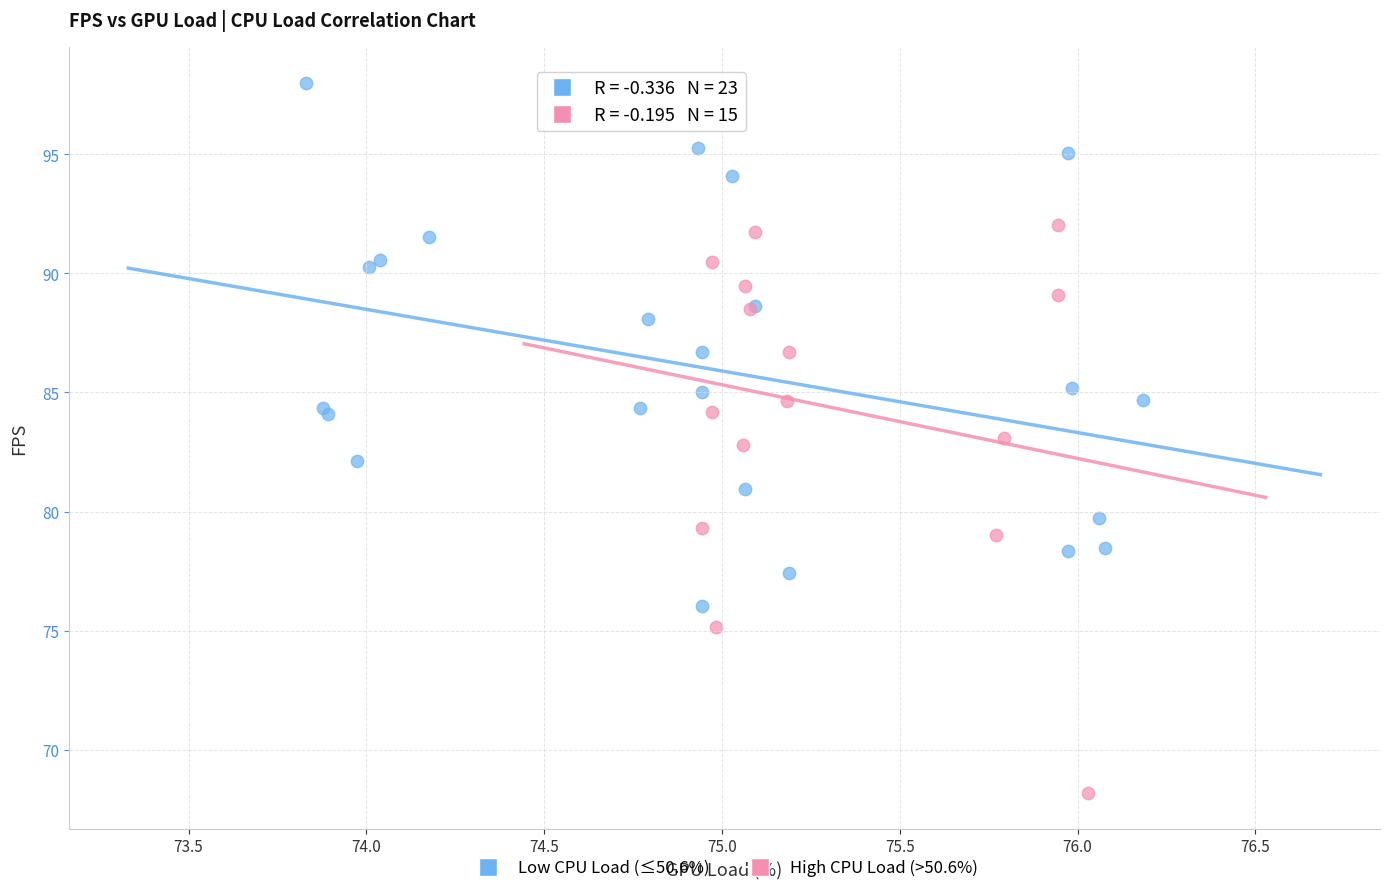

Which series contains the highest Y value?

Low CPU Load (≤50.6%)